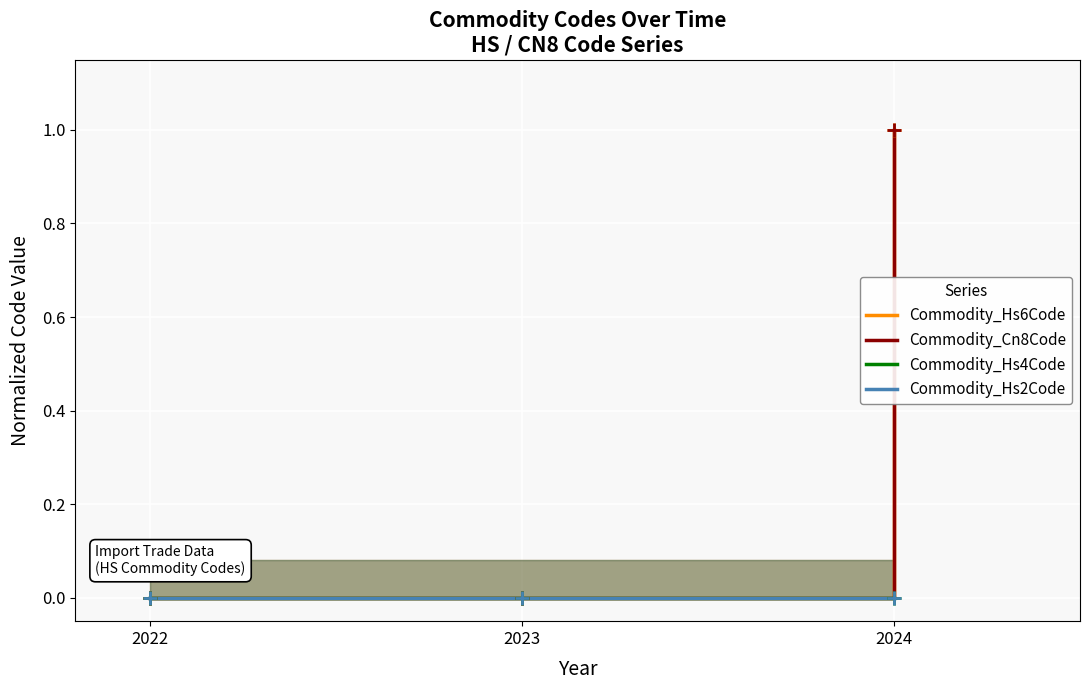

Rank the series by their maximum value, from lowest to highest.

Commodity_Hs4Code, Commodity_Hs2Code, Commodity_Hs6Code, Commodity_Cn8Code